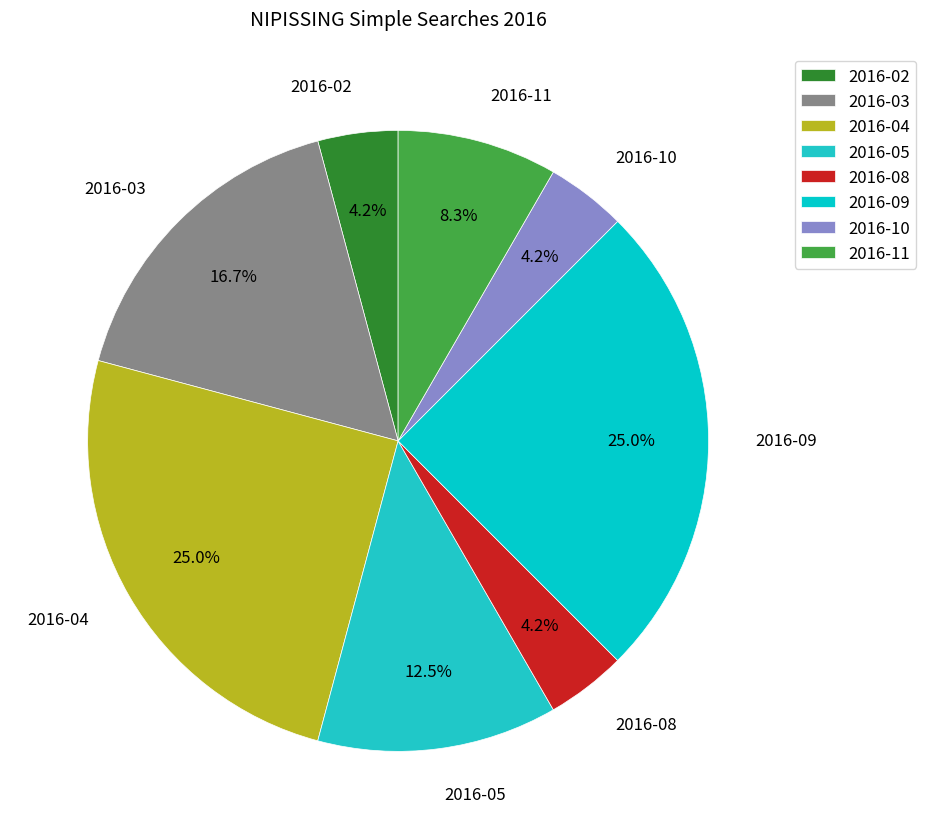

True or false: 2016-05 accounts for 1% of the total.

False